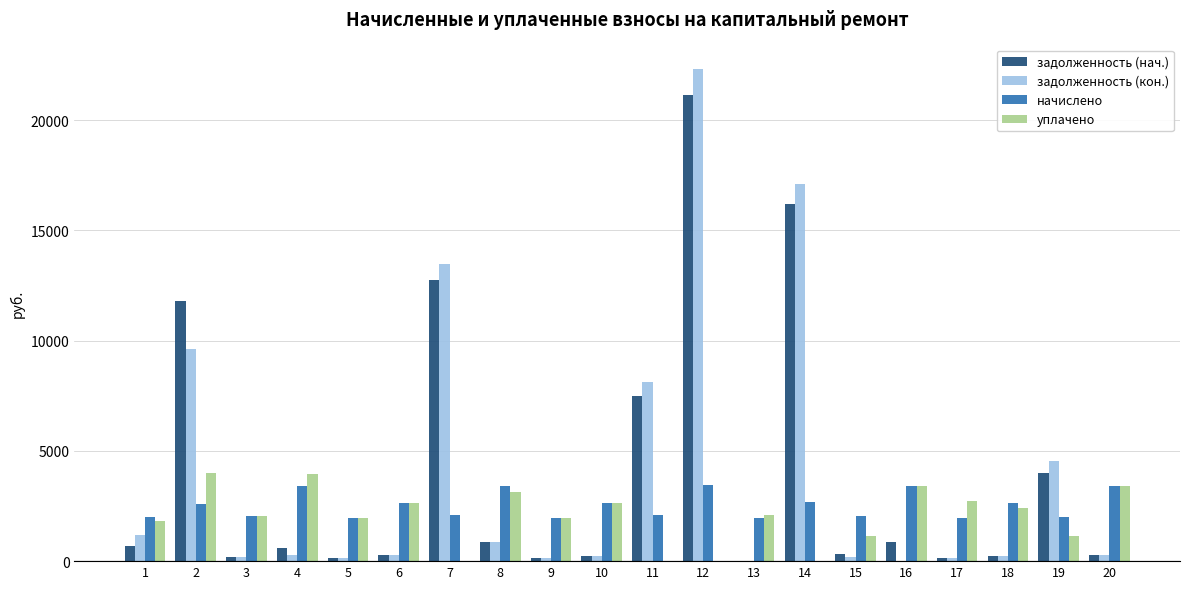

At which label does задолженность (нач.) reach its peak?

12